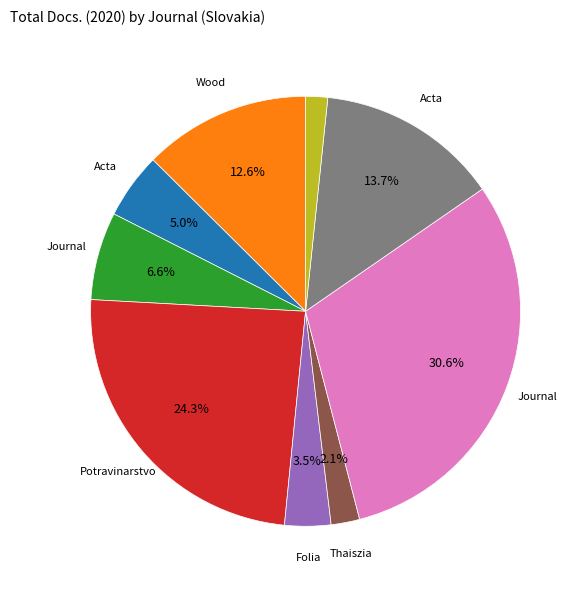

To the nearest percent, what is the average slice percentage?

11%